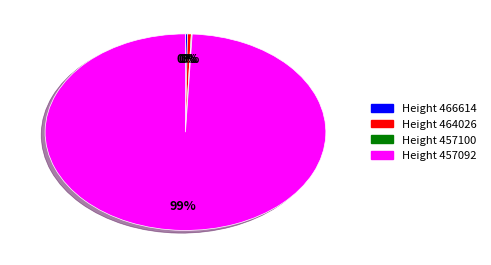

Is there any slice that represents more than half of the pie?

Yes